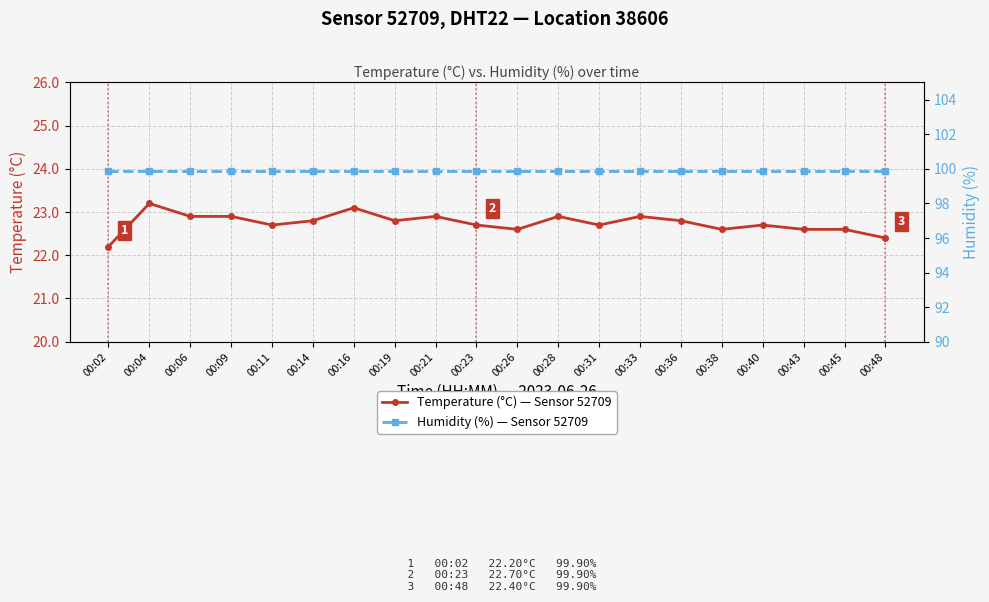

At which category is the sum across all series the highest?

00:04